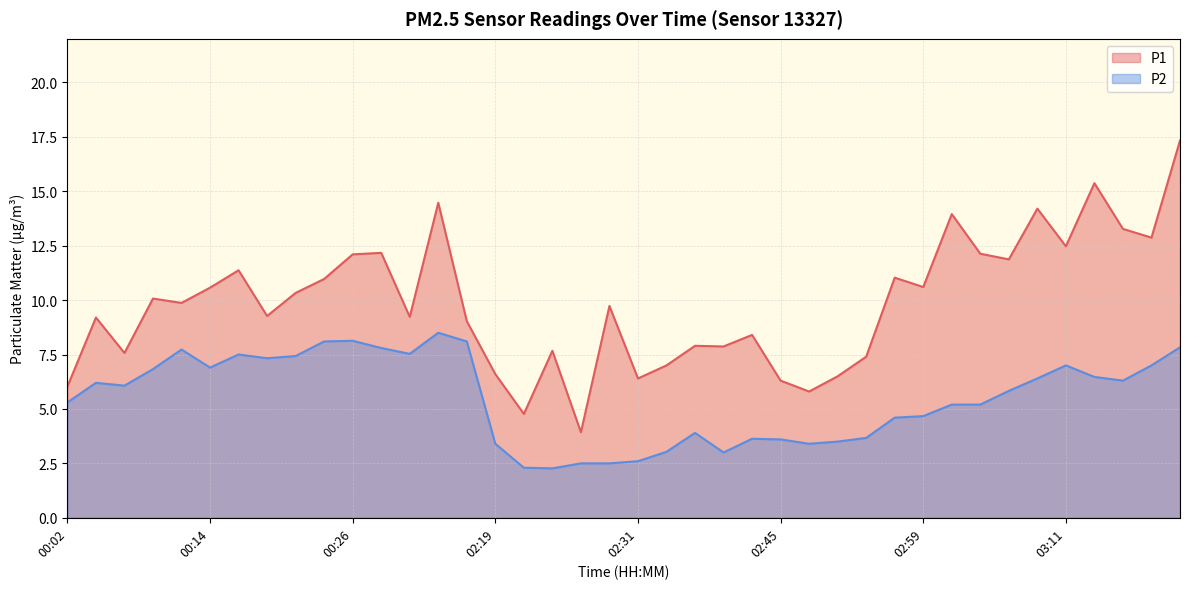

What is the label of the 37th point from the right?

00:09